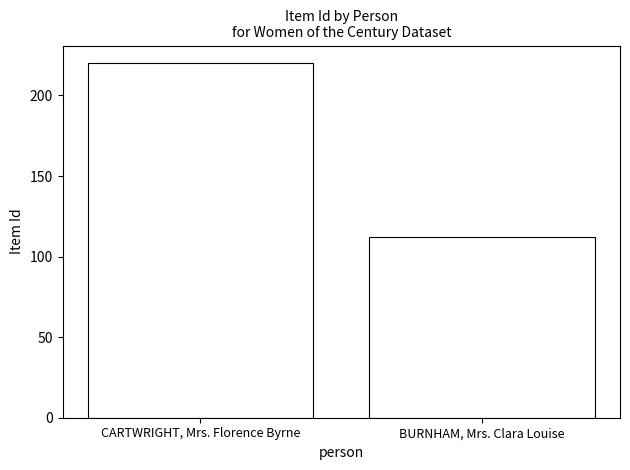

Reading left to right, extract all data points from this chart.

220	112